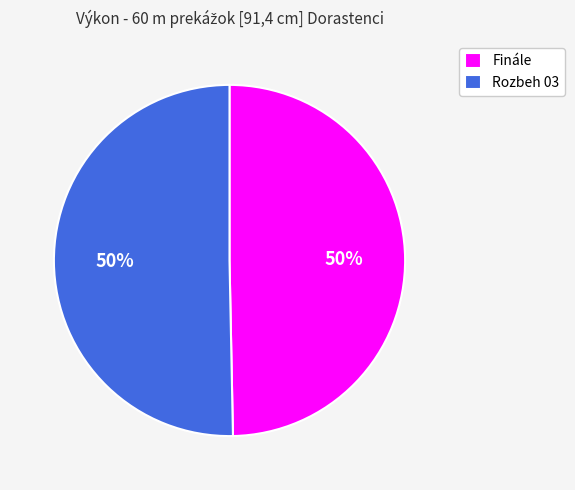

Approximately how many times larger is the value at Rozbeh 03 compared to Finále?

1.0